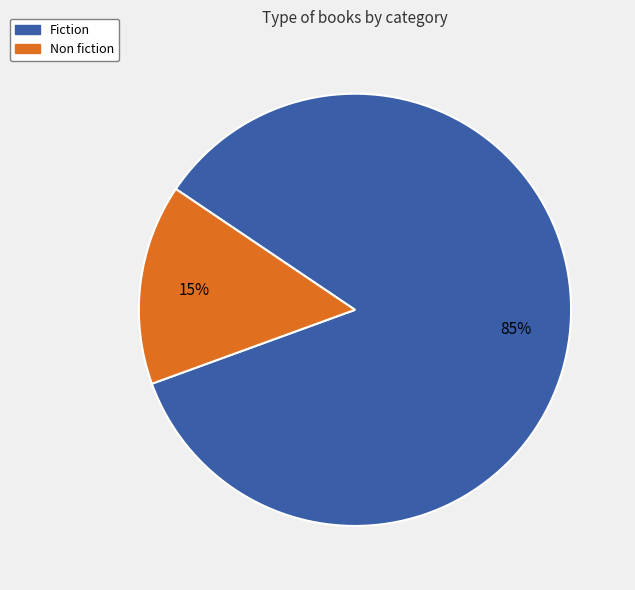

Is there a majority slice in this chart?

Yes